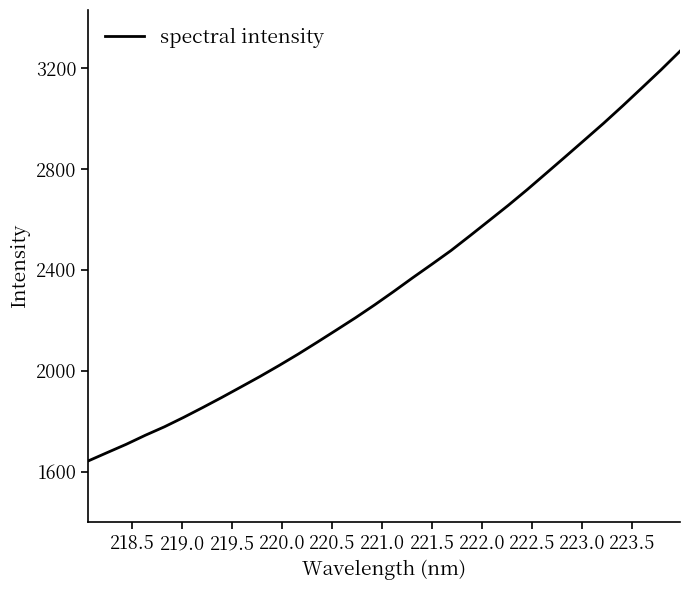

What is the sum of all values?

75107.6